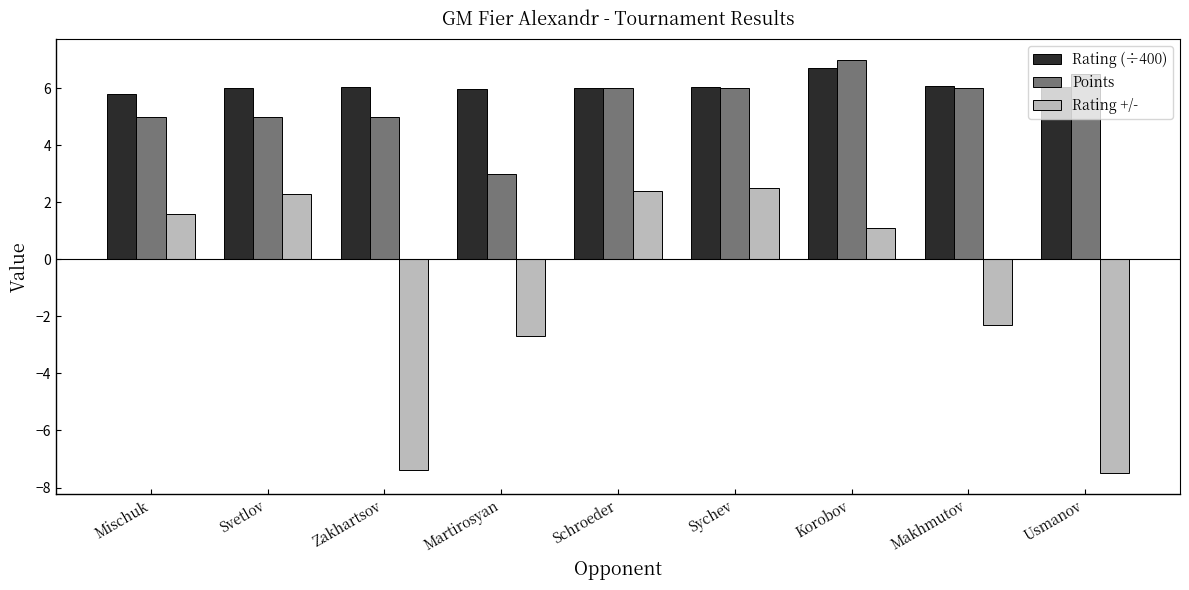

Is the value of Rating +/- at Zakhartsov greater than the value of Rating (÷400) at Makhmutov?

No